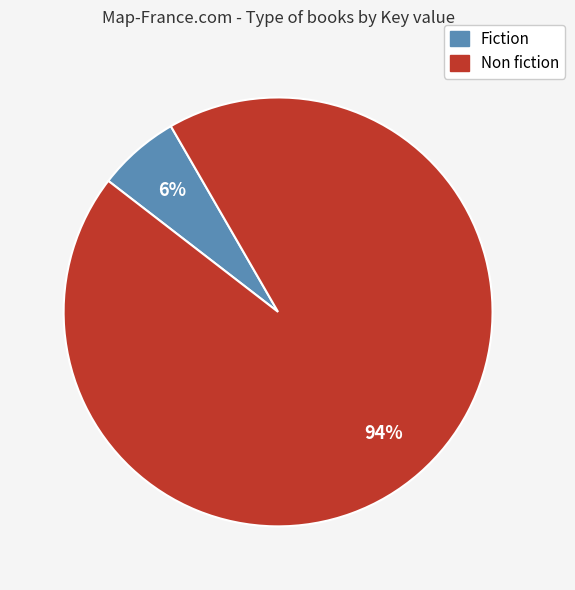

Is there any slice that represents more than half of the pie?

Yes